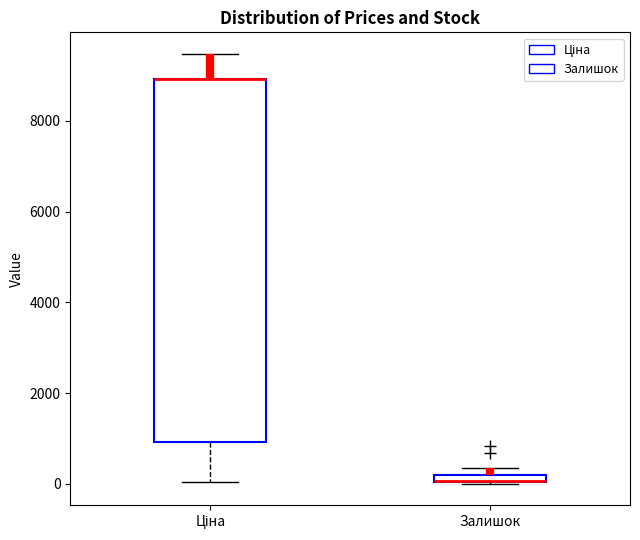

Which box is the tallest, from its lower edge to its upper edge?

Ціна